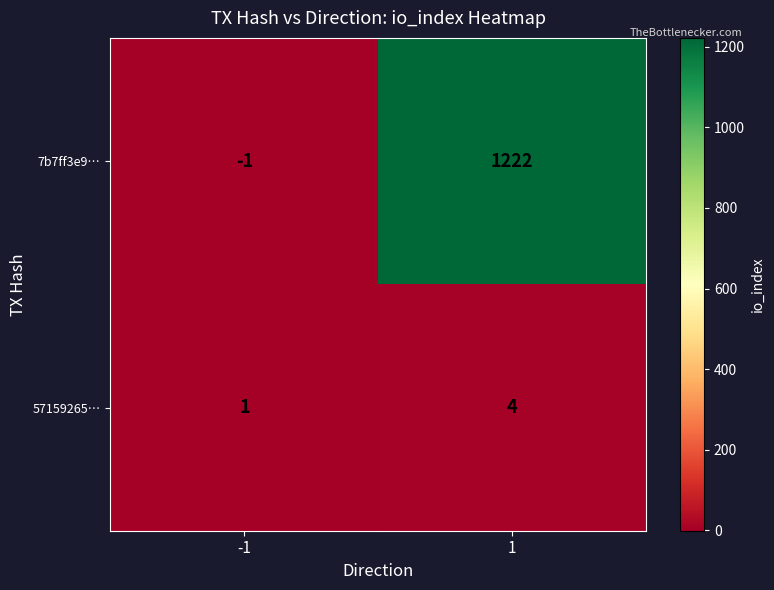

Which series has the largest total across all categories?

7b7ff3e9…